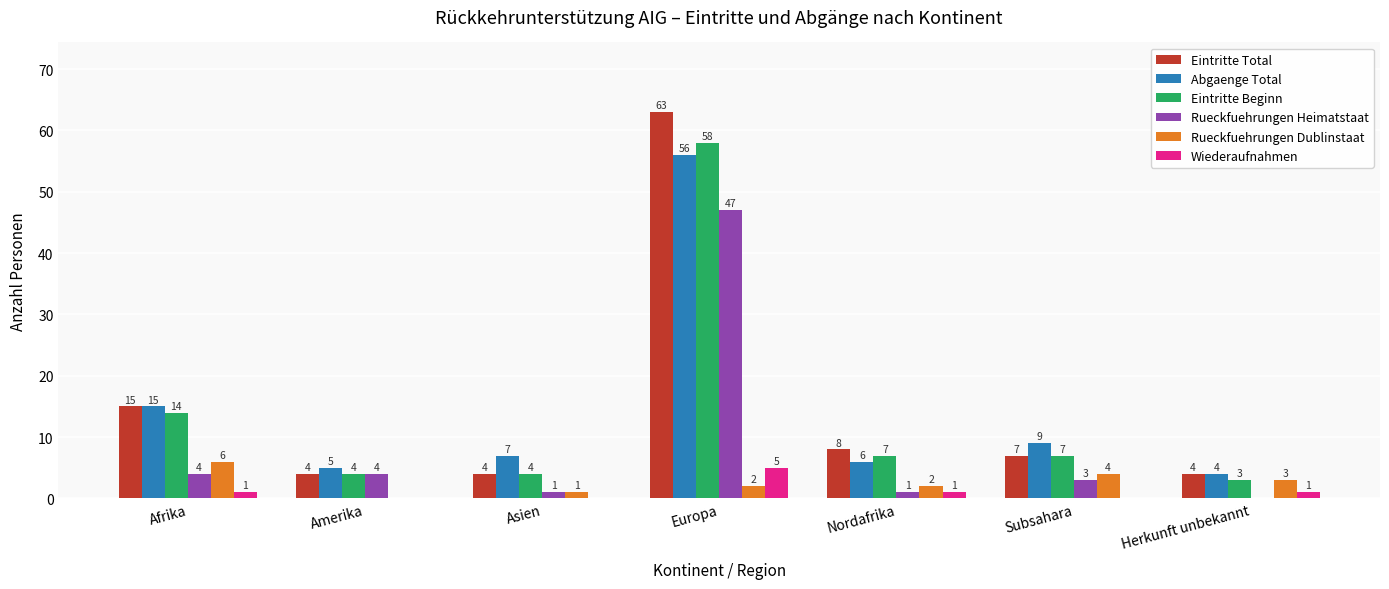

What is the sum of all Wiederaufnahmen values?

8